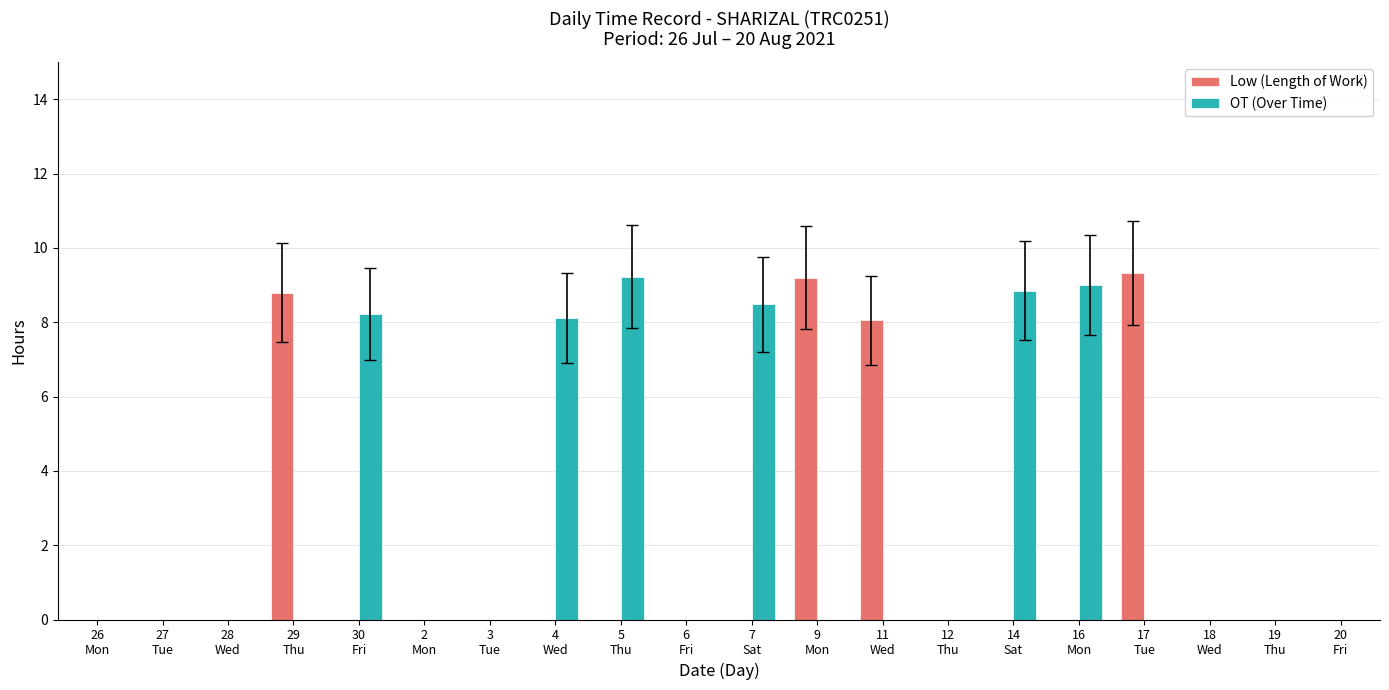

What are all the series names shown in the legend?

Low (Length of Work), OT (Over Time)